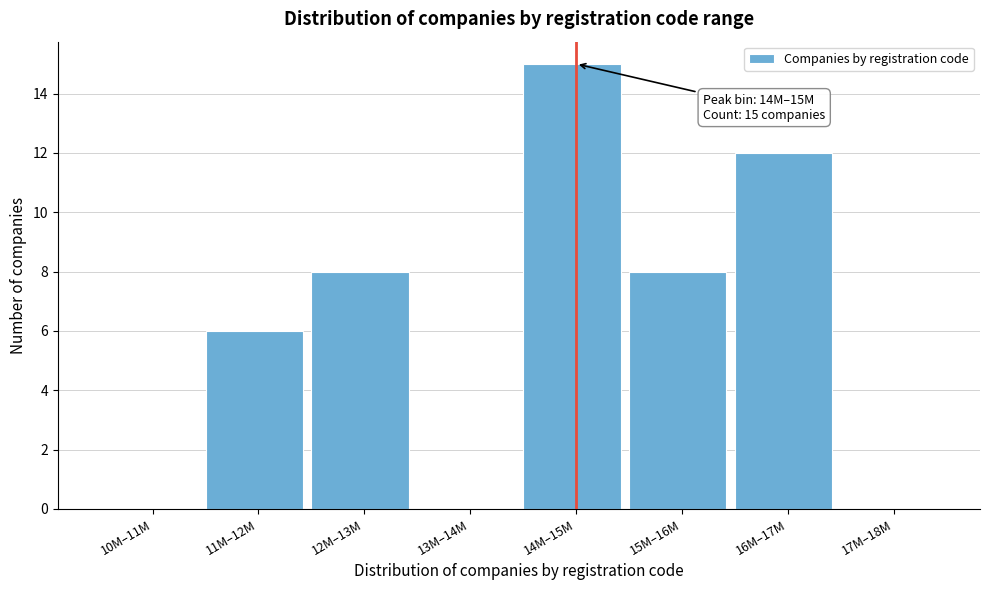

Reading left to right, extract all data points from this chart.

10M–11M=0	11M–12M=6	12M–13M=8	13M–14M=0	14M–15M=15	15M–16M=8	16M–17M=12	17M–18M=0